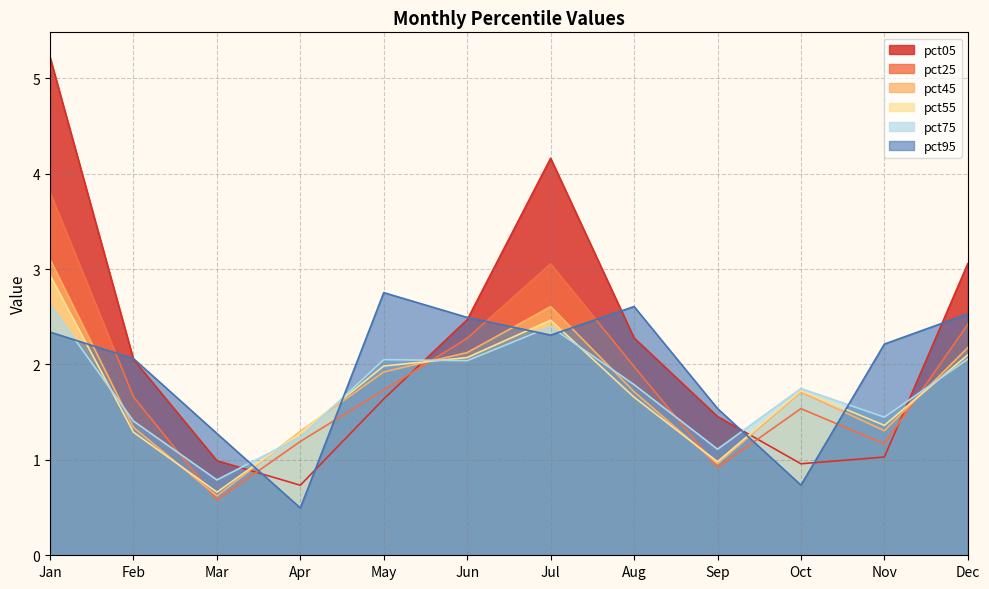

True or false: pct95 has a value of 3.2 at Nov.

False